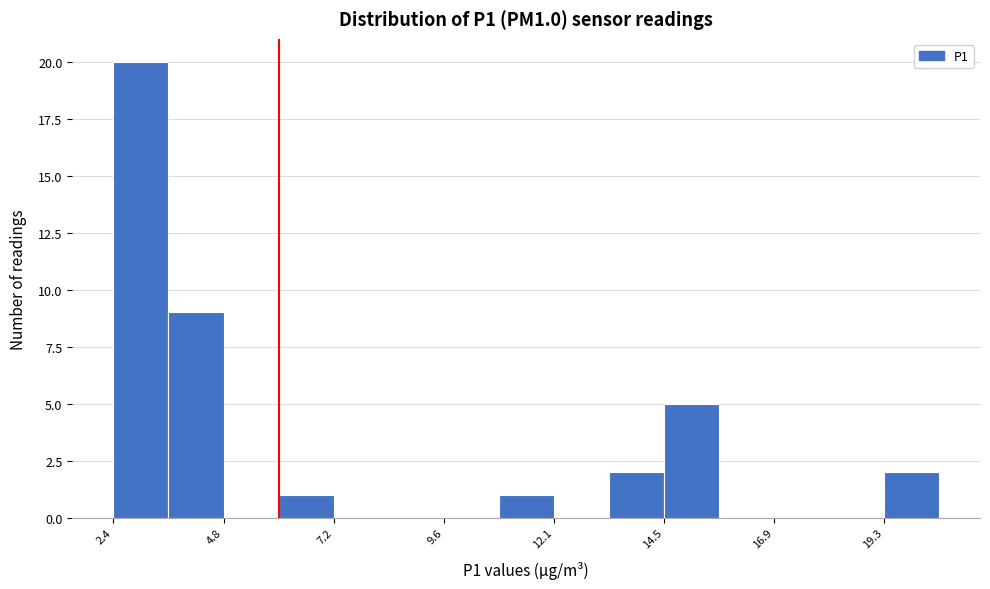

Around what value on the x-axis is the tallest bar? Give the approximate position of its centre, as read against the axis.

3.0